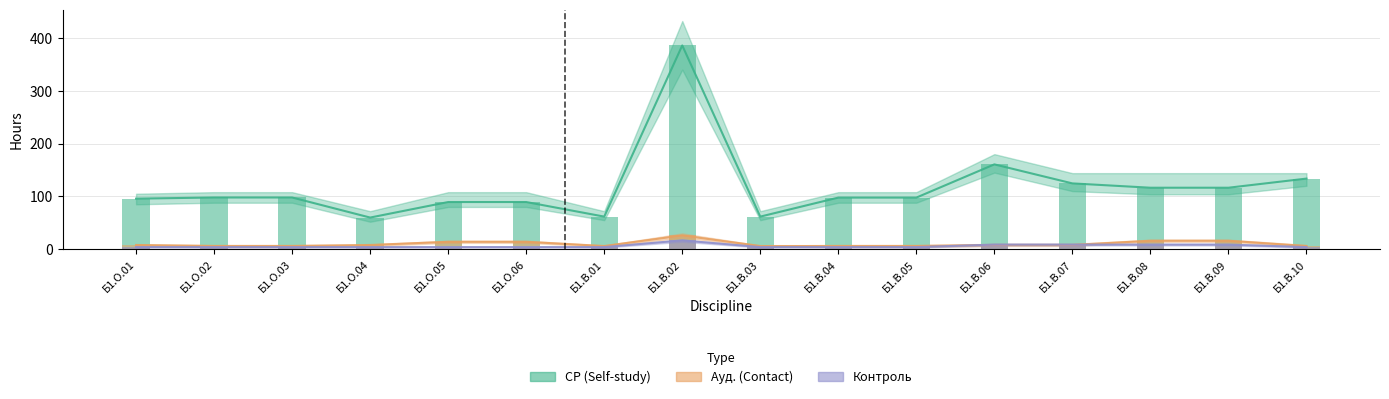

What is the difference between the maximum and minimum values in the Ауд. (Contact) series?

20.0